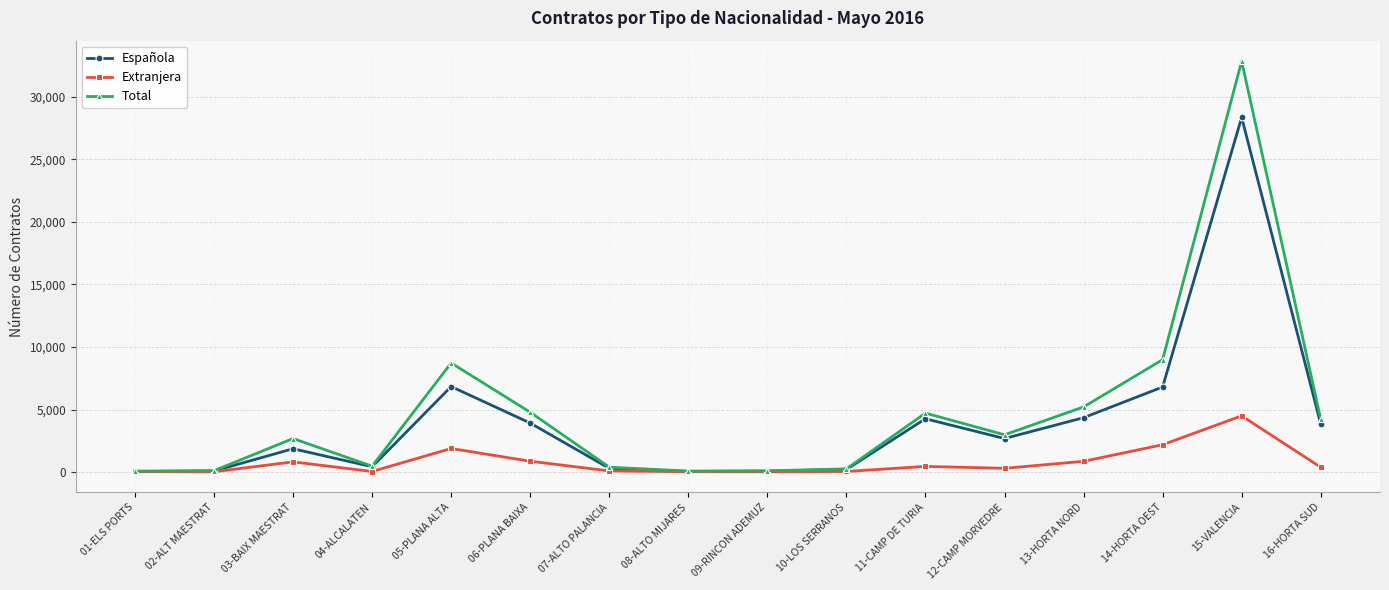

Where is Total nearest to the value 16459?

14-HORTA OEST